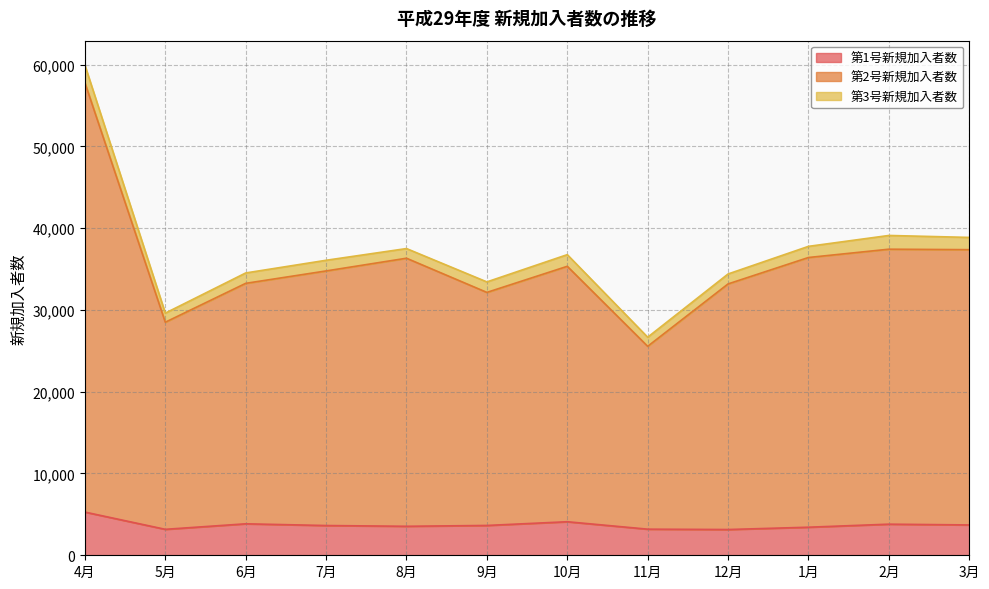

What is the label of the 11th point from the left?

2月